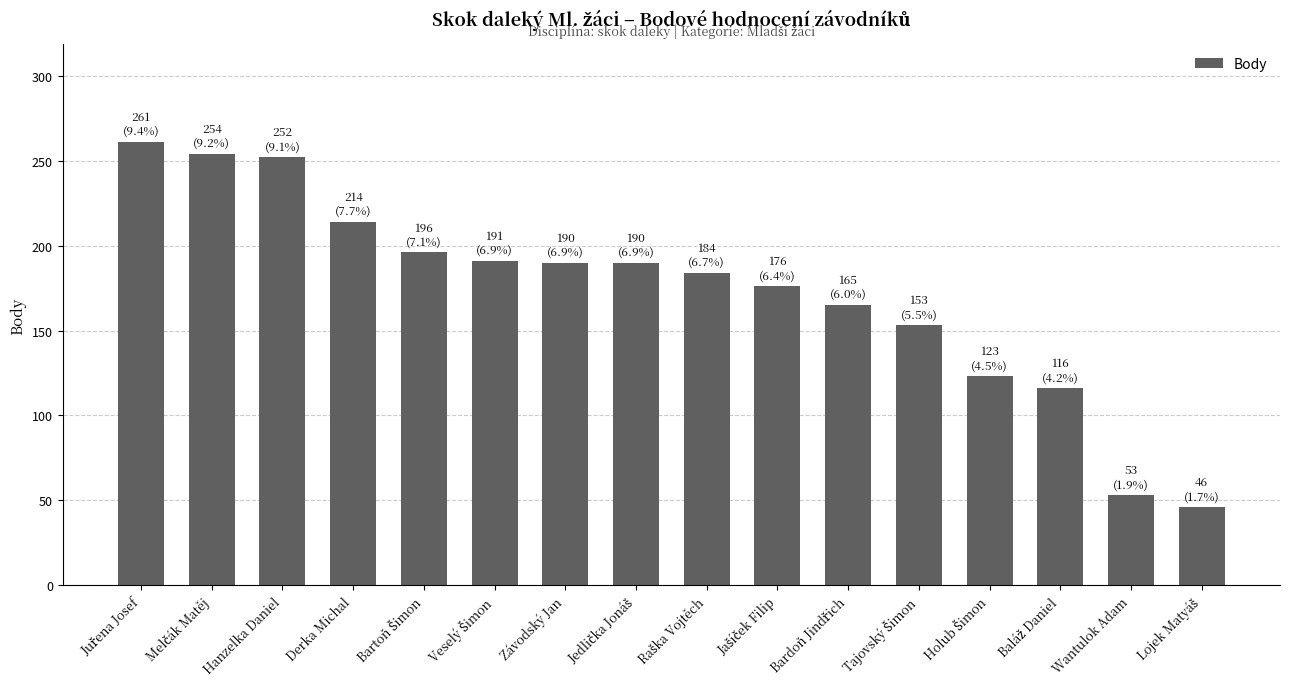

What is the difference between the maximum and minimum values?

215